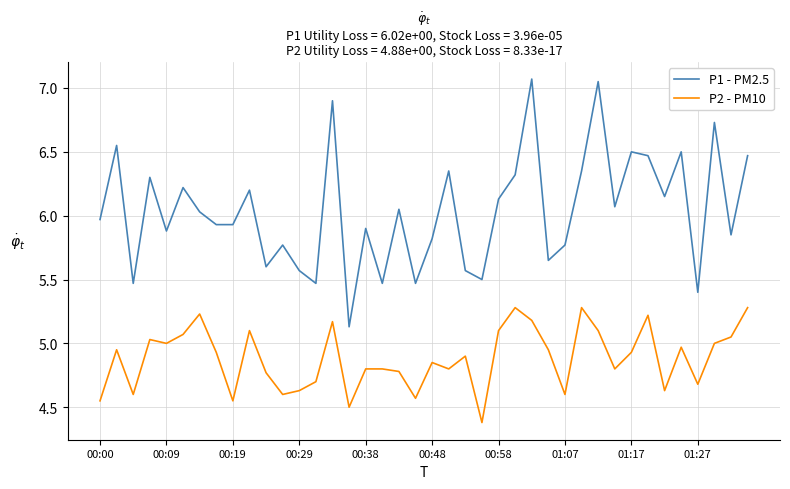

What is the minimum value shown in the chart?

4.4